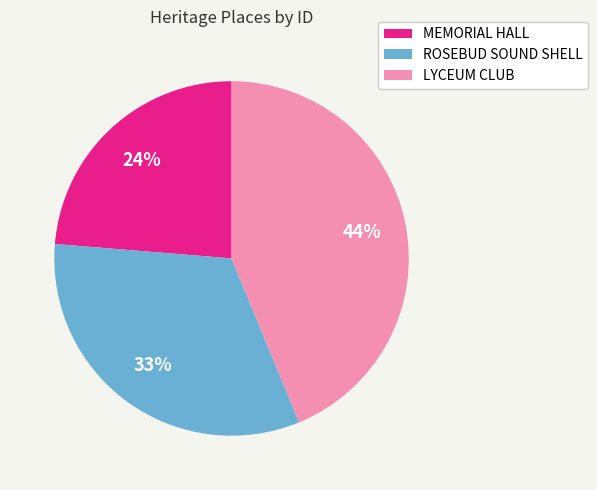

Rank the categories by value from lowest to highest.

MEMORIAL HALL, ROSEBUD SOUND SHELL, LYCEUM CLUB